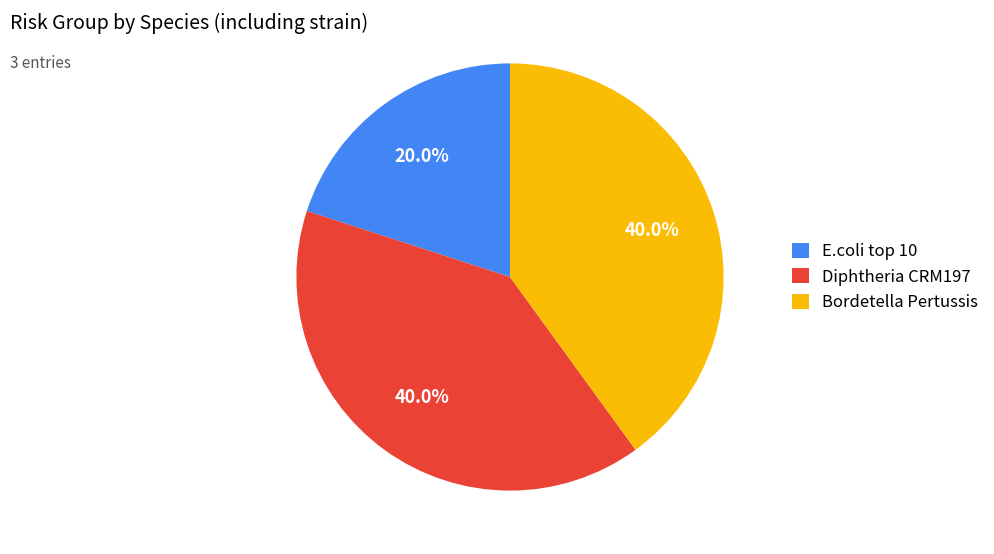

What percentage is the Diphtheria CRM197 slice, to the nearest percent?

40%